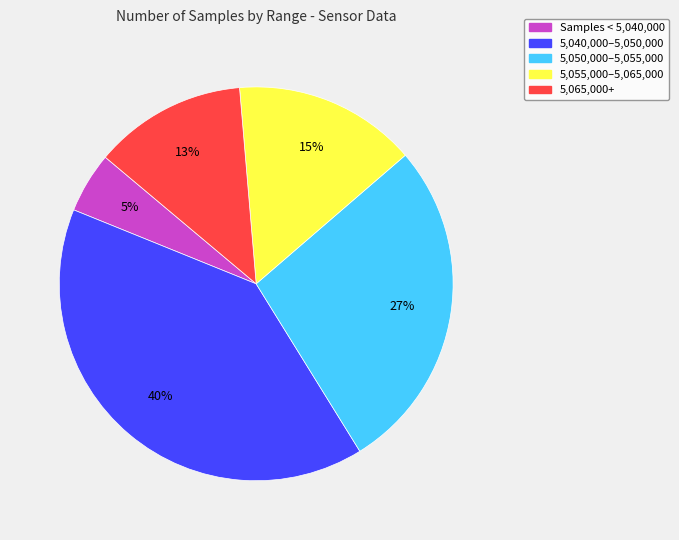

Is there a majority slice in this chart?

No